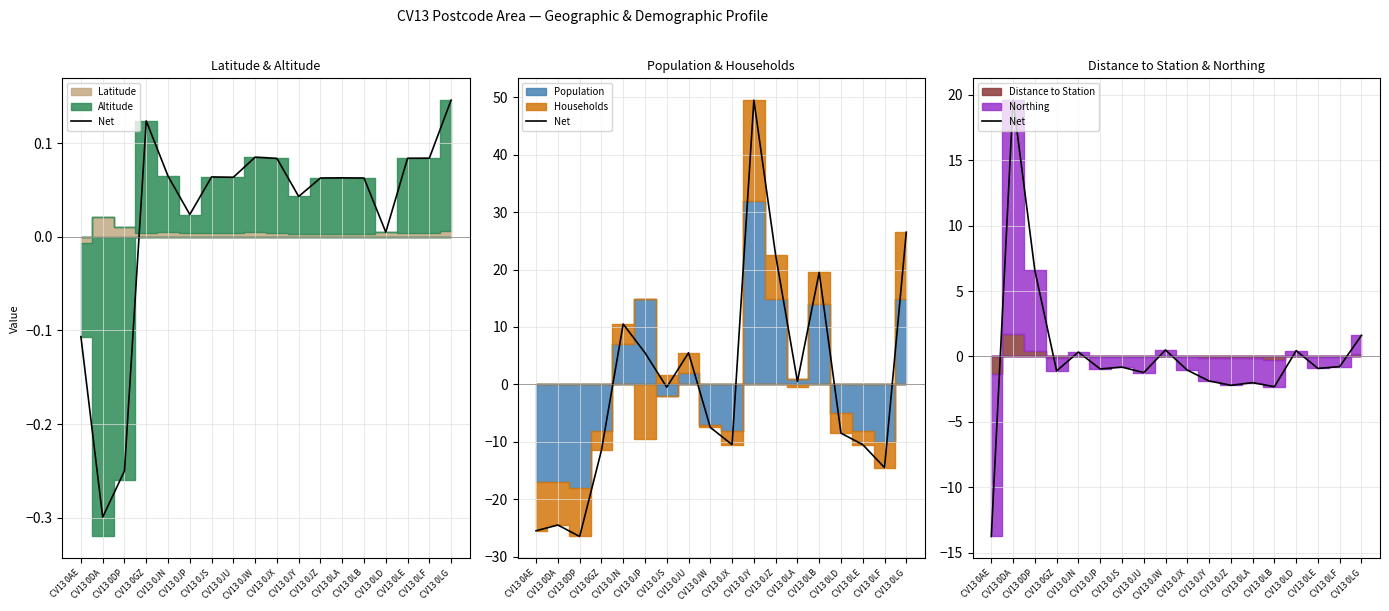

What is the change in value from CV13 0LE to CV13 0LG?

+2.5